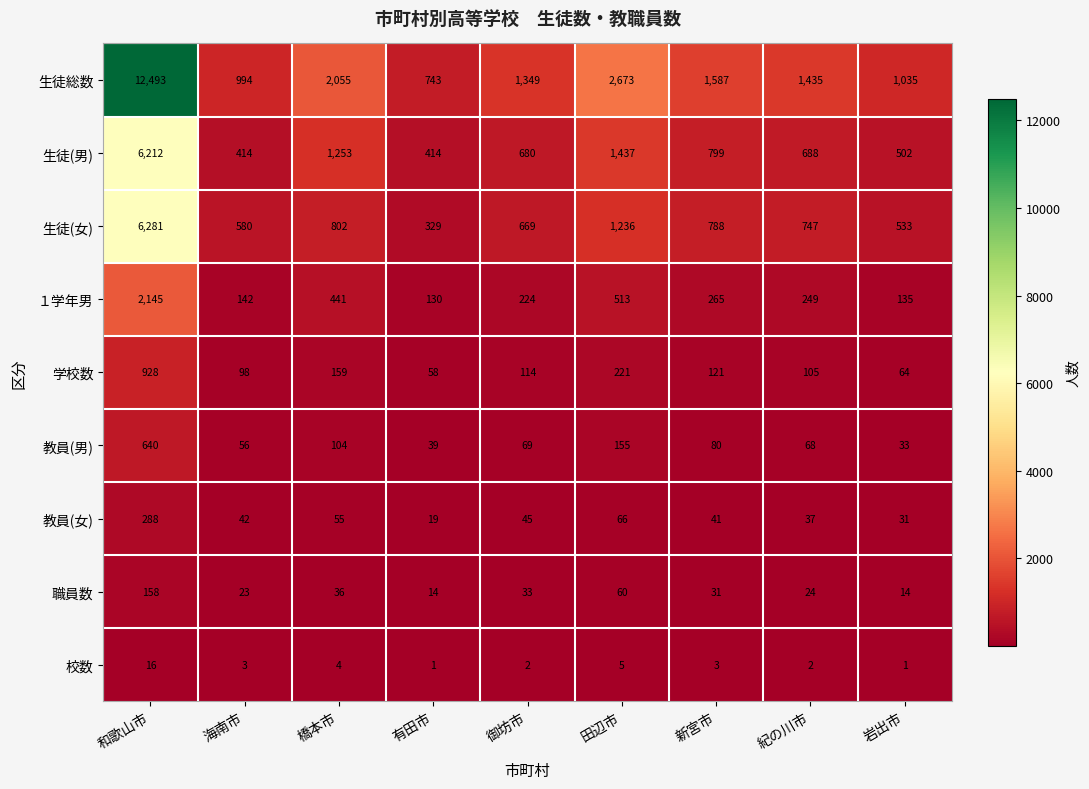

What is the sum of the 学校数 values at 田辺市 and 岩出市?

285